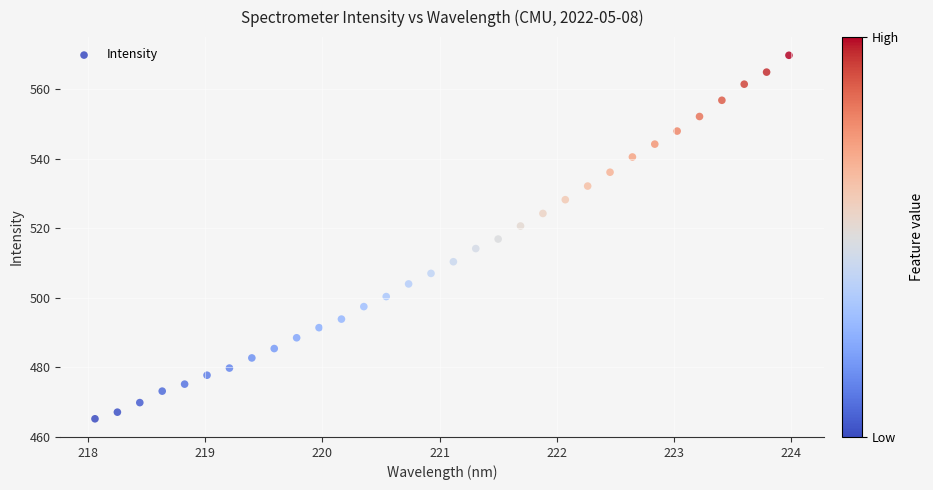

What is the range of Y values (max minus min)?

104.5